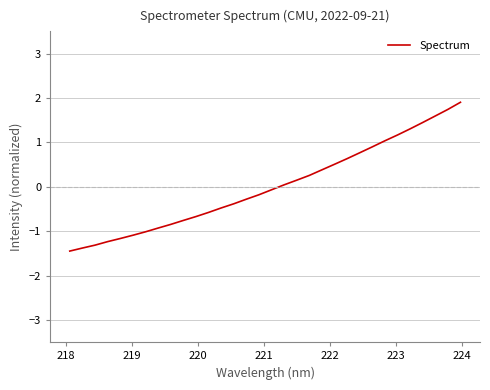

What is the difference between the maximum and minimum values?

3.4